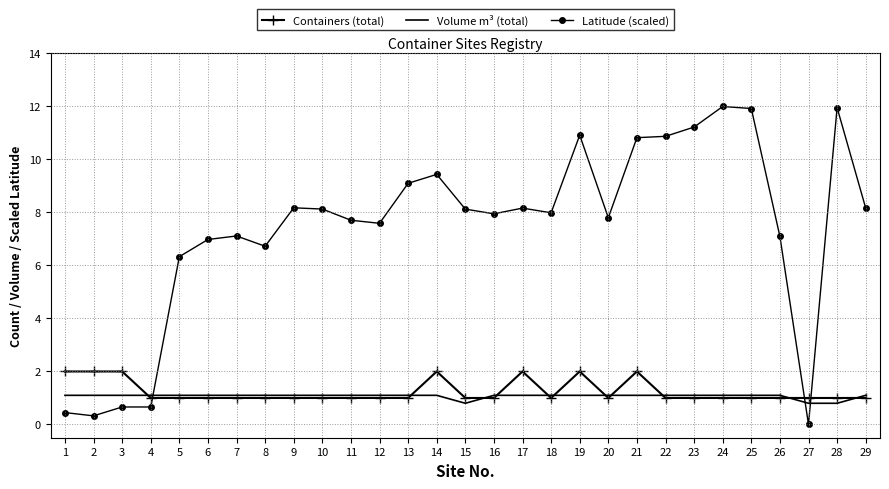

How many times do Containers (total) and Volume m³ (total) cross each other?

11